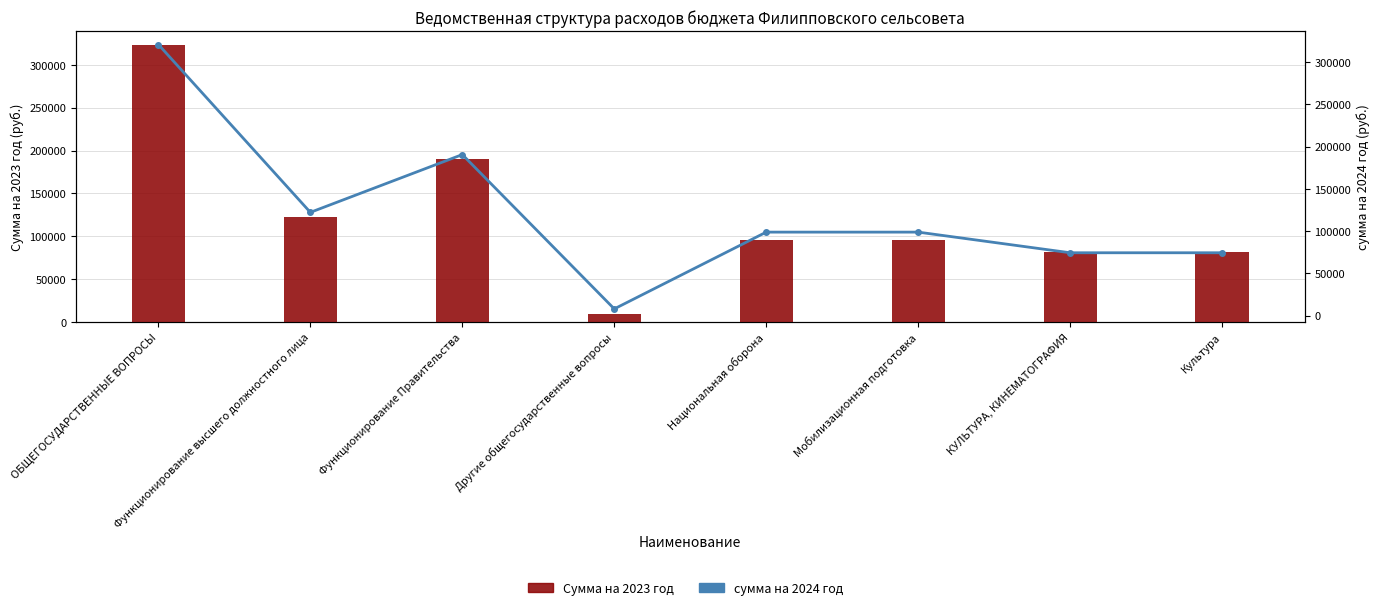

Rank the categories by Сумма на 2023 год value from lowest to highest.

Другие общегосударственные вопросы, КУЛЬТУРА, КИНЕМАТОГРАФИЯ, Культура, Национальная оборона, Мобилизационная подготовка, Функционирование высшего должностного лица, Функционирование Правительства, ОБЩЕГОСУДАРСТВЕННЫЕ ВОПРОСЫ